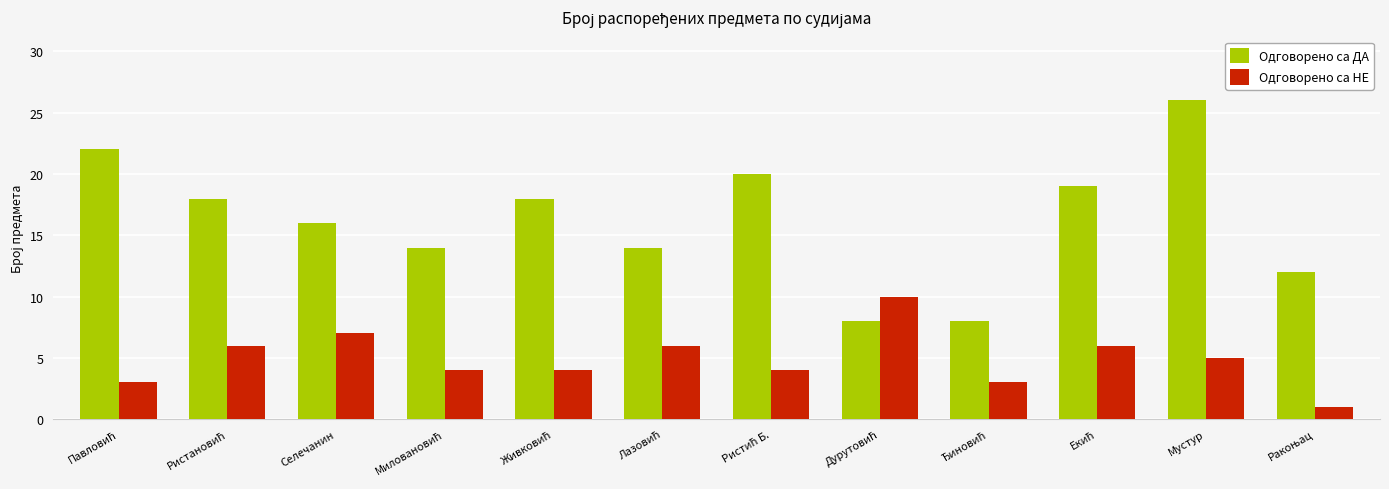

How many groups of bars are there?

12